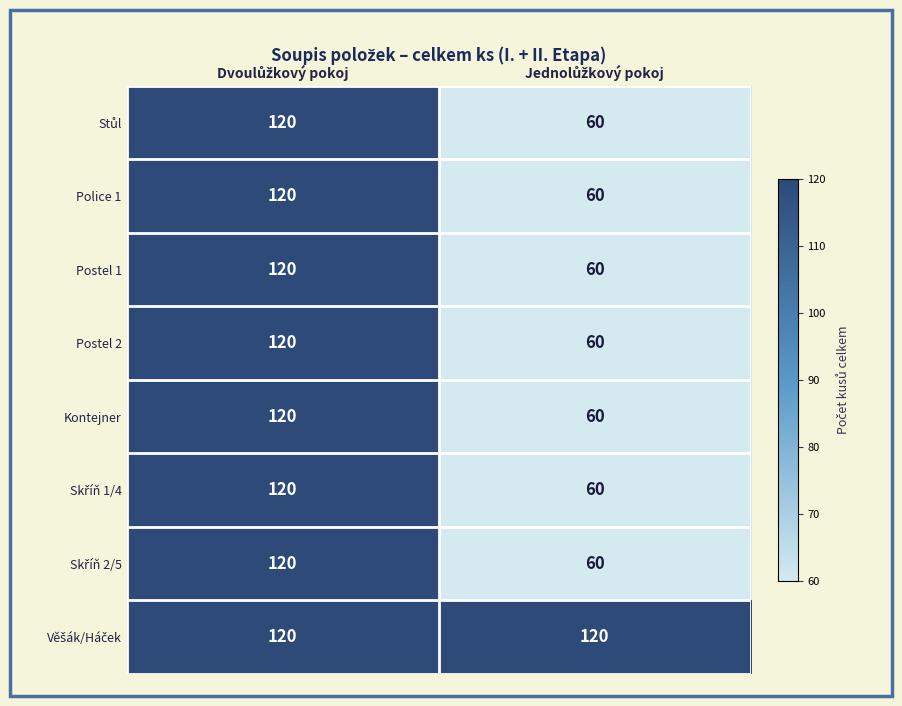

What is the average value of the Postel 2 series?

90